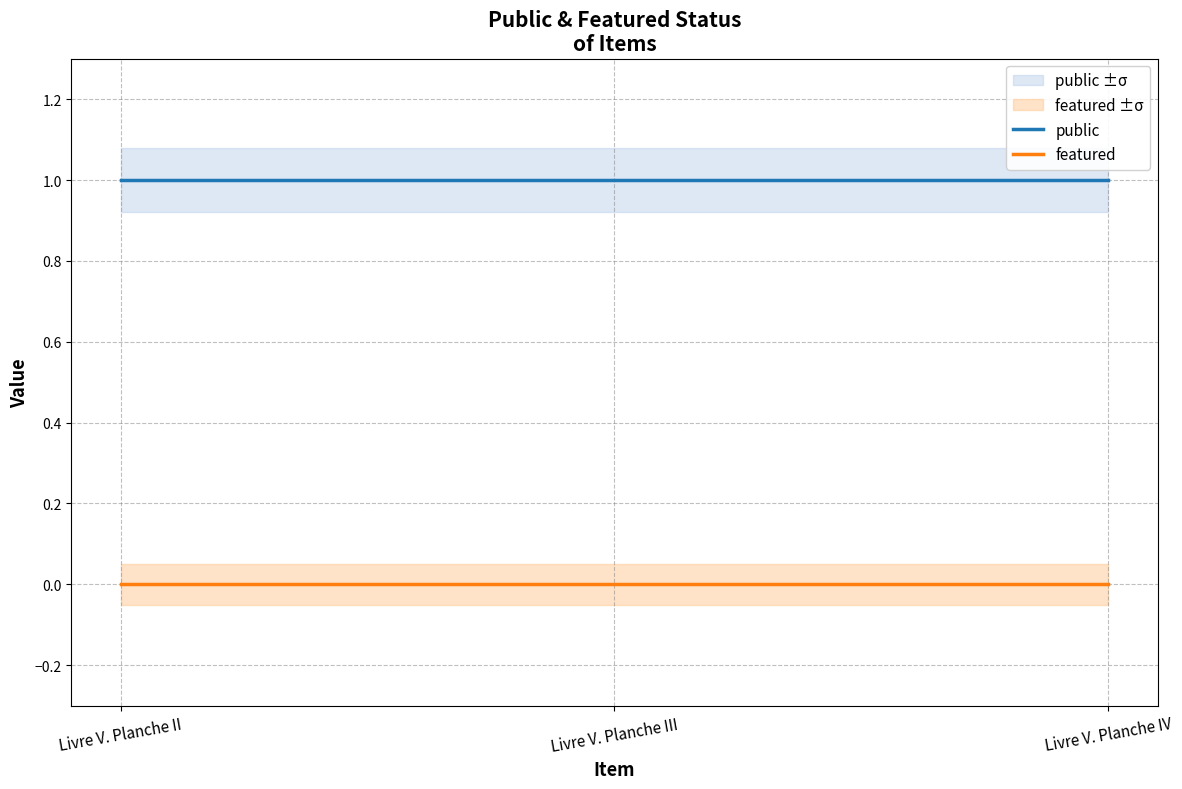

Reading right to left, extract all data points from this chart.

public: 1	1	1
featured: 0	0	0